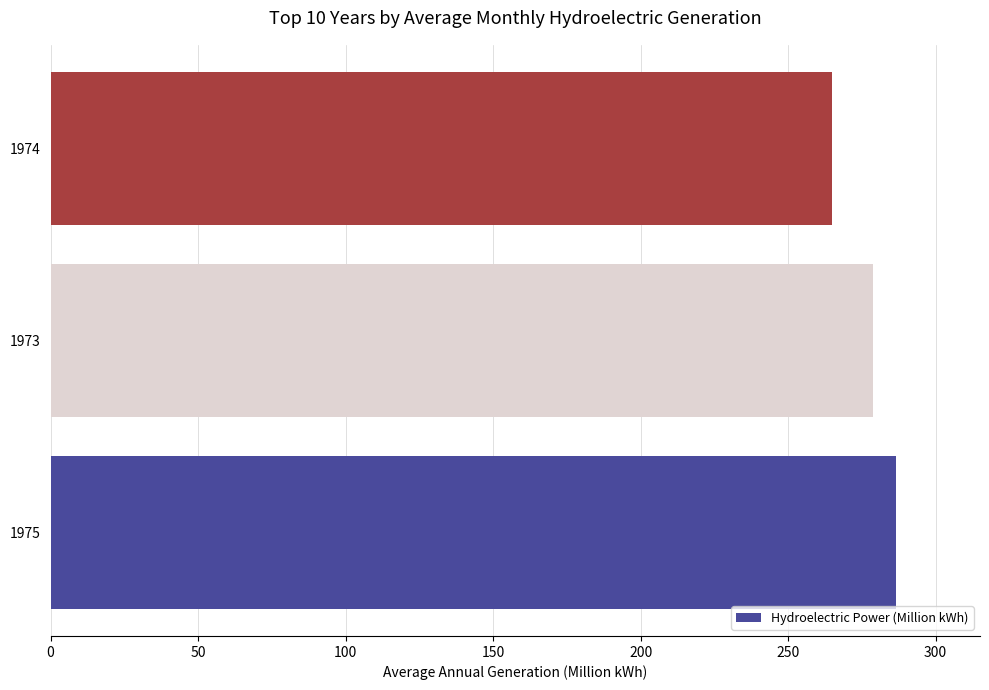

What is the ratio of the value at 1973 to the value at 1975?

1.0